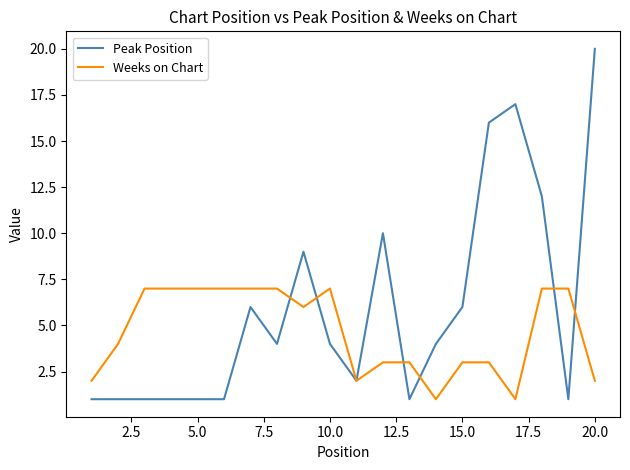

Is this an area chart (filled region under the line)?

No